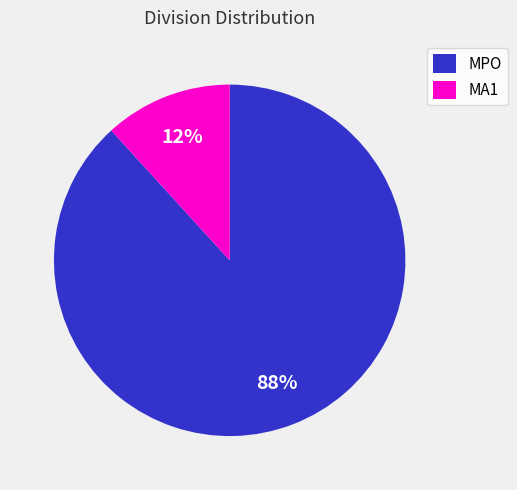

How many segments does this pie chart have?

2